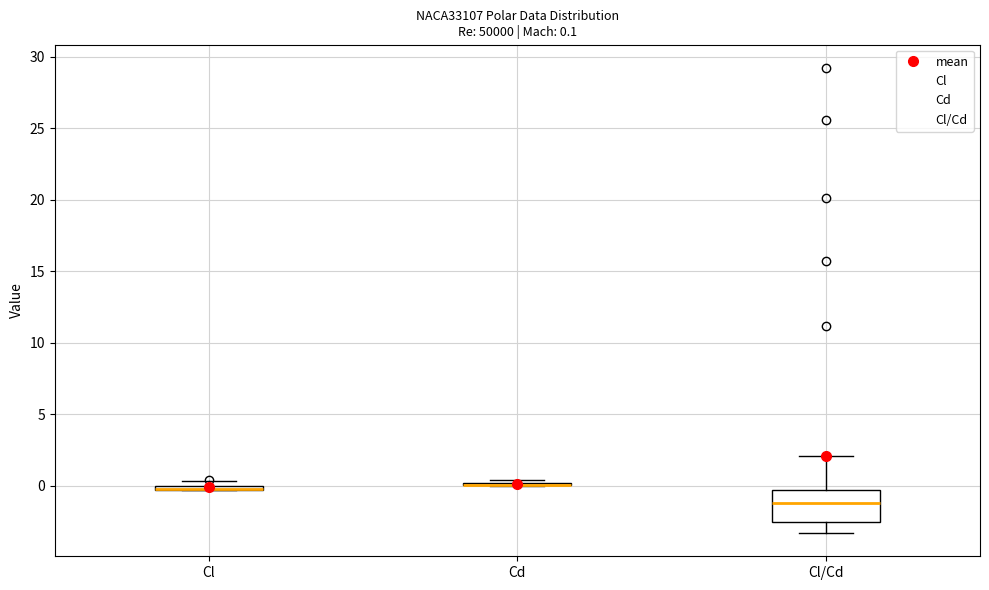

Which box is the tallest, from its lower edge to its upper edge?

Cl/Cd